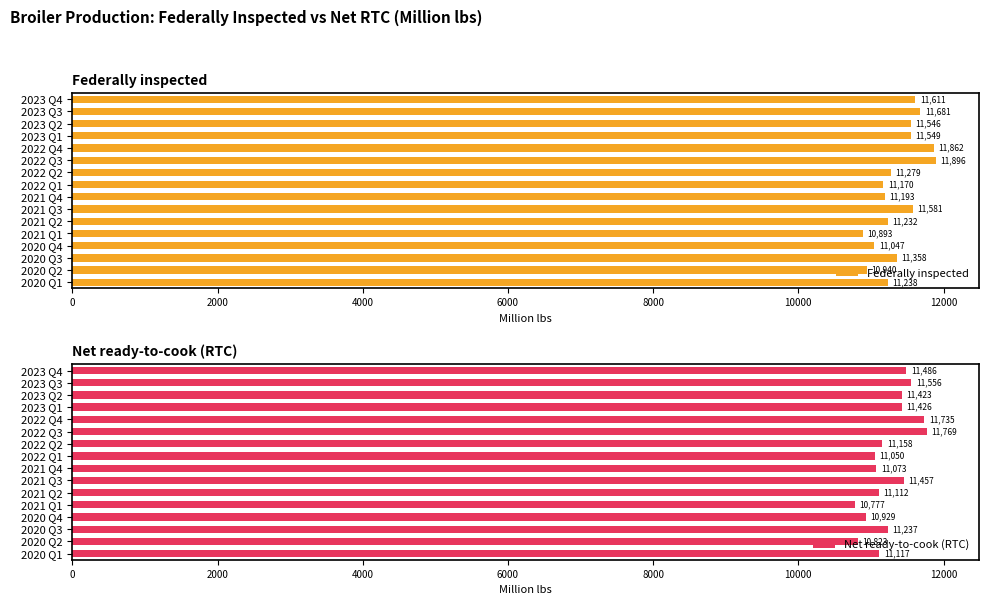

What is the lowest value of the Federally inspected series?

10893.3